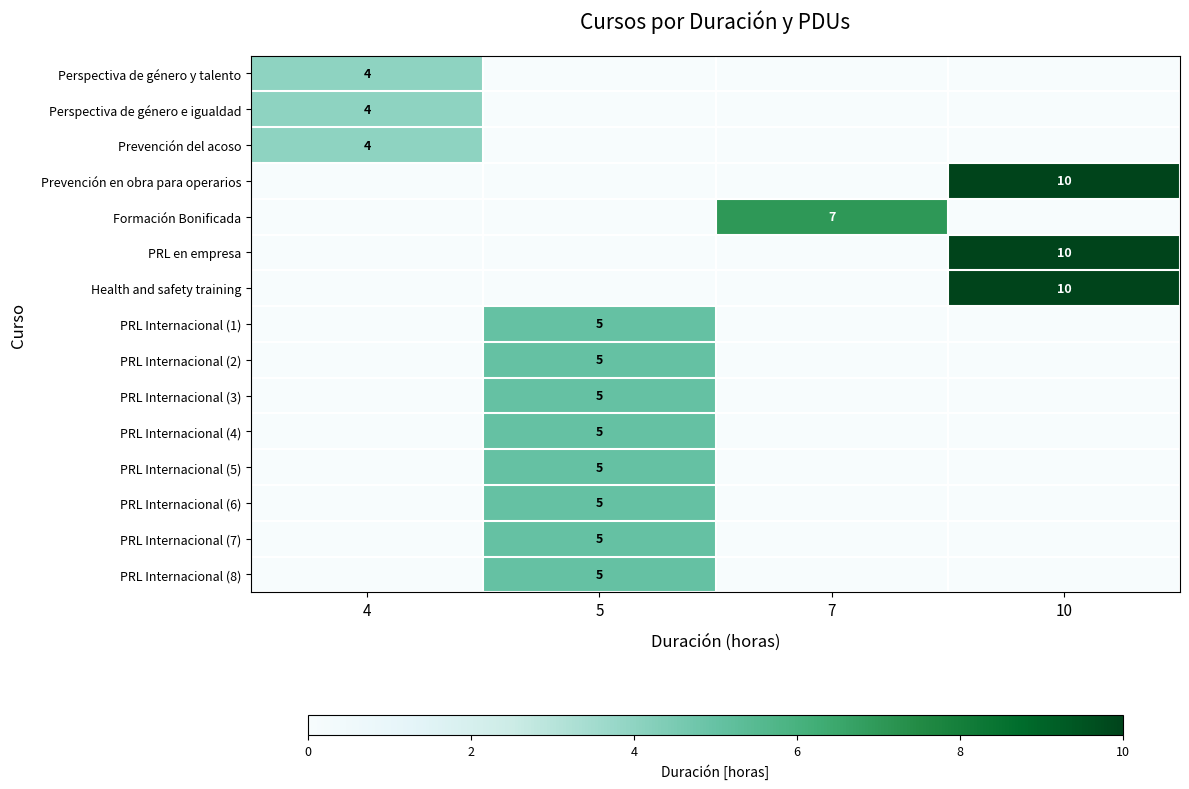

Is it true that Perspectiva de género y talento equals 4 at 4?

True